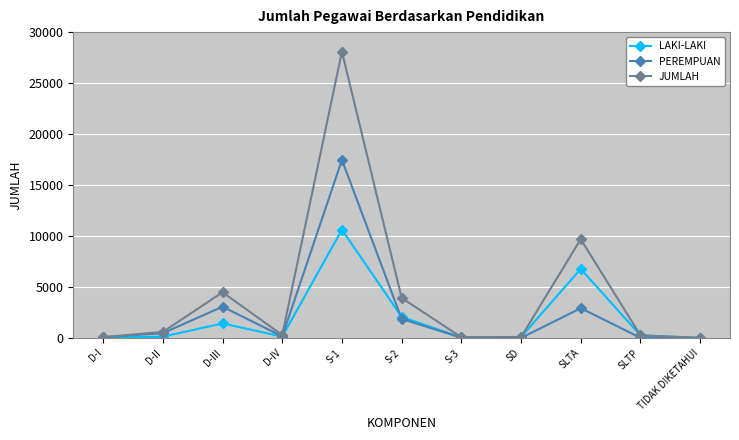

How many lines are shown in the chart?

3